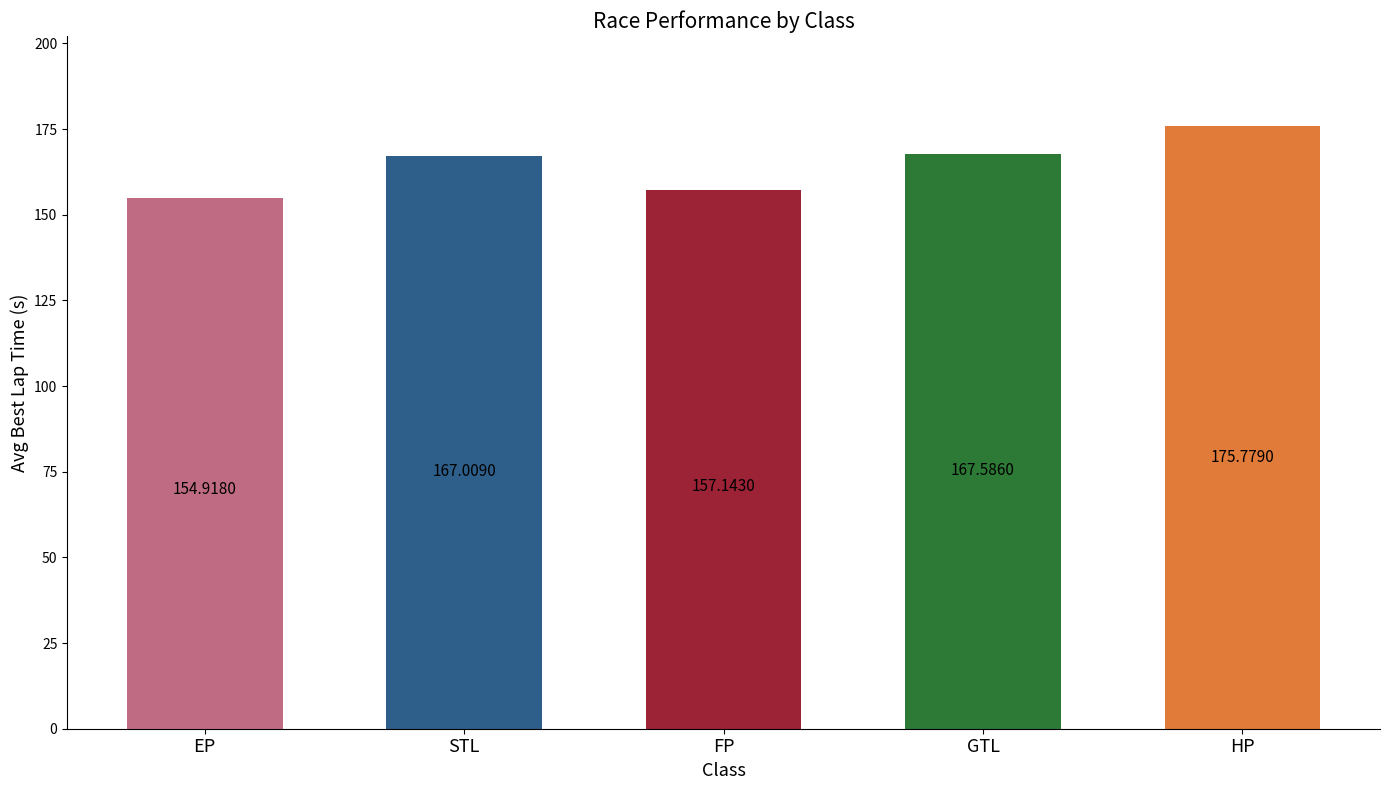

What is the maximum value shown in the chart?

175.8